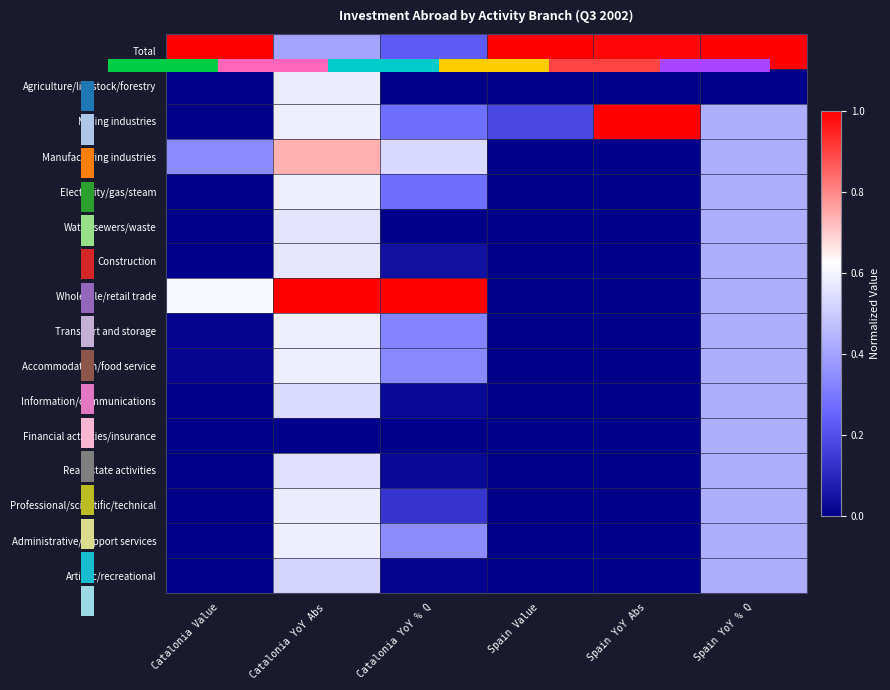

Between Spain YoY Abs and Catalonia Value, which is larger?

Catalonia Value